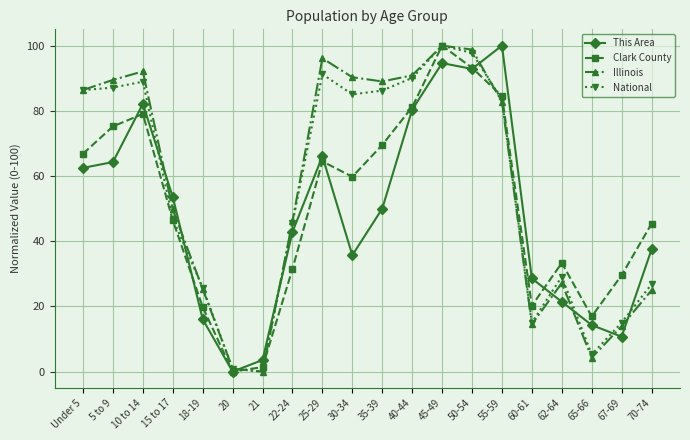

At which category does Illinois reach its first local peak?

10 to 14